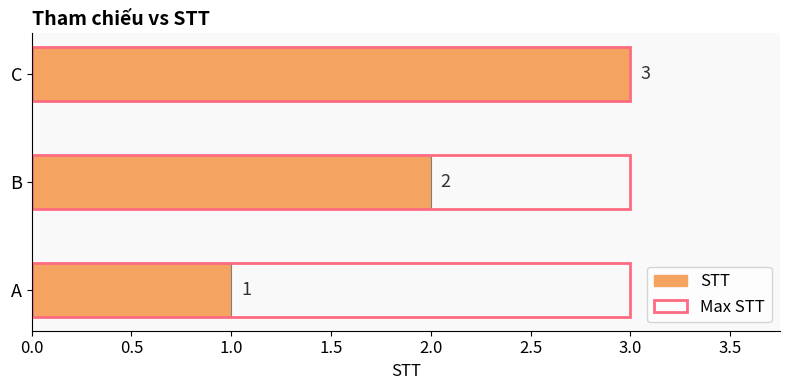

True or false: Max STT has a value of 0.1 at 0.5.

False